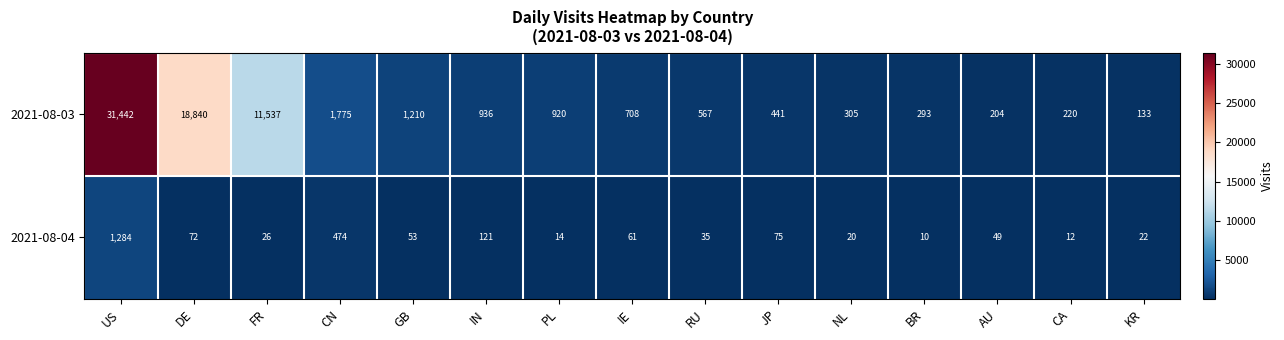

Count the number of data series in this chart.

2